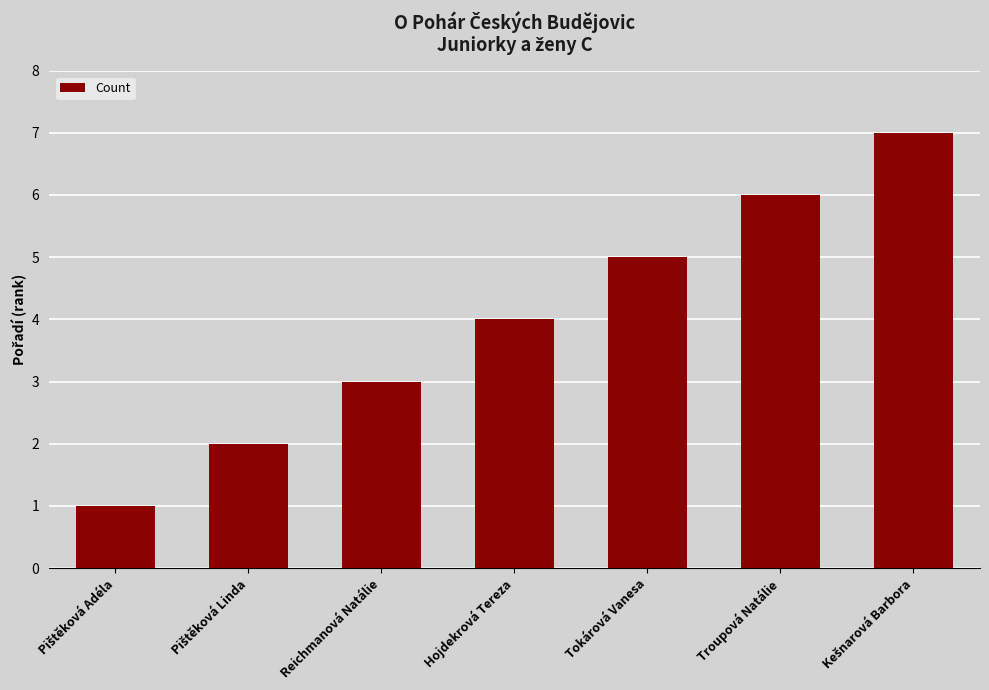

Reading left to right, transcribe all the data shown in this chart.

1	2	3	4	5	6	7